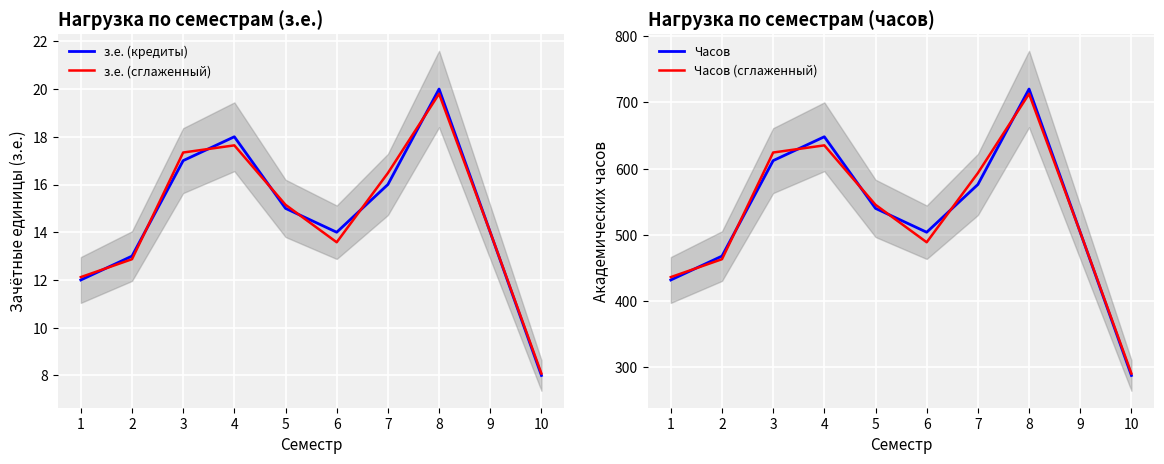

What are all the series names shown in the legend?

з.е. (кредиты), з.е. (сглаженный), Часов, Часов (сглаженный)